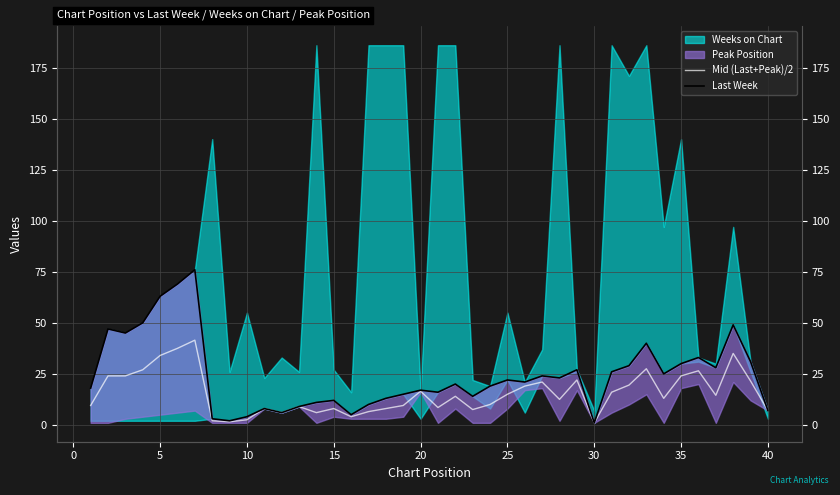

In Mid (Last+Peak)/2, how many points are higher than both neighbors (excluding endpoints)?

11